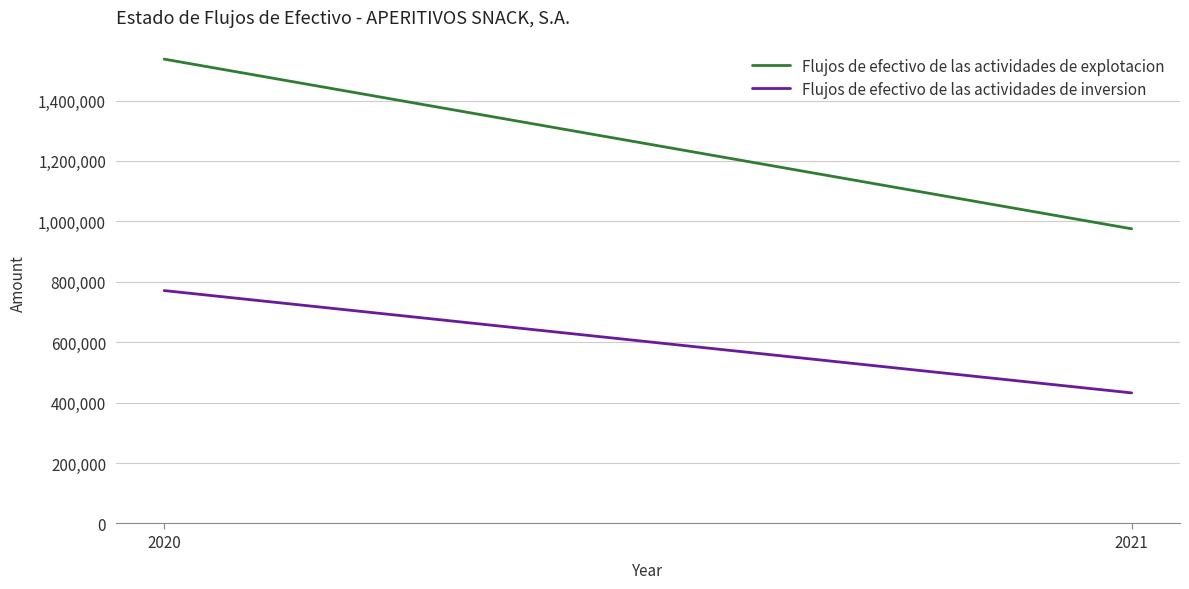

The Flujos de efectivo de las actividades de inversion series shows 770937 at 2020. True or false?

True